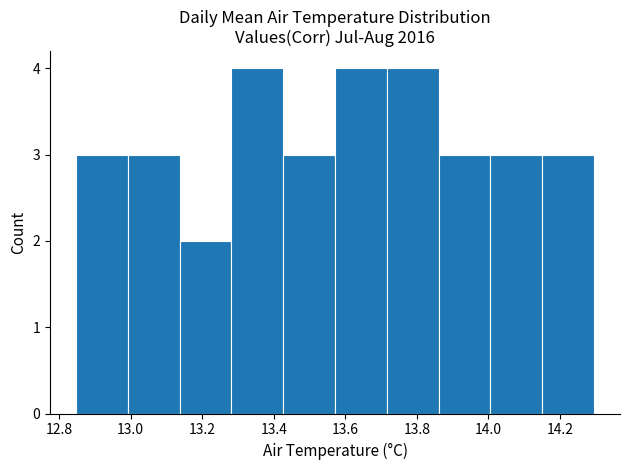

Reading left to right, list every bar in this chart as the range it spans on the x-axis followed by its height. Neither the bar edges nor the heights are printed on the chart, so give them approximately, as read against the axes.

12.84 to 13.00: 3
13.00 to 13.14: 3
13.14 to 13.28: 2
13.28 to 13.42: 4
13.42 to 13.58: 3
13.58 to 13.72: 4
13.72 to 13.86: 4
13.86 to 14.00: 3
14.00 to 14.16: 3
14.16 to 14.30: 3